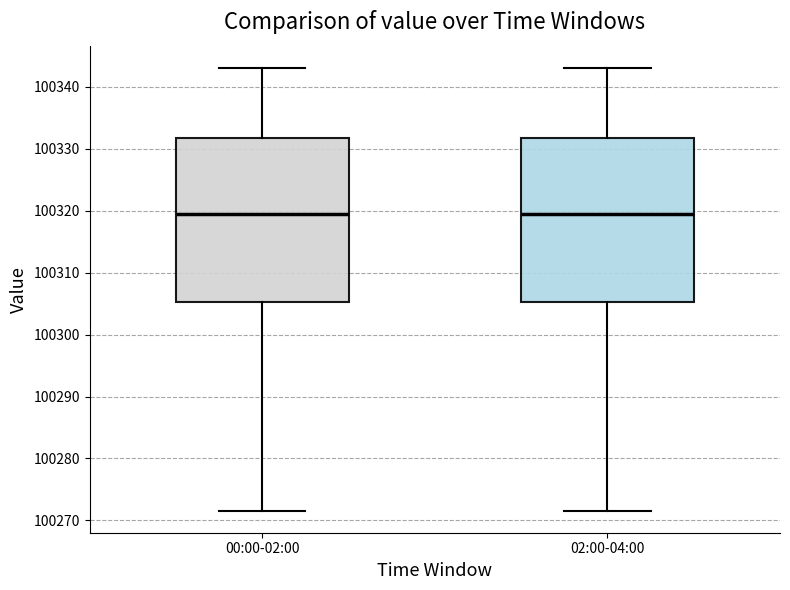

Where does the upper whisker of the box for 00:00-02:00 end on the y-axis? The values are not printed on the chart, so give them approximately, as read against the axis.

100343